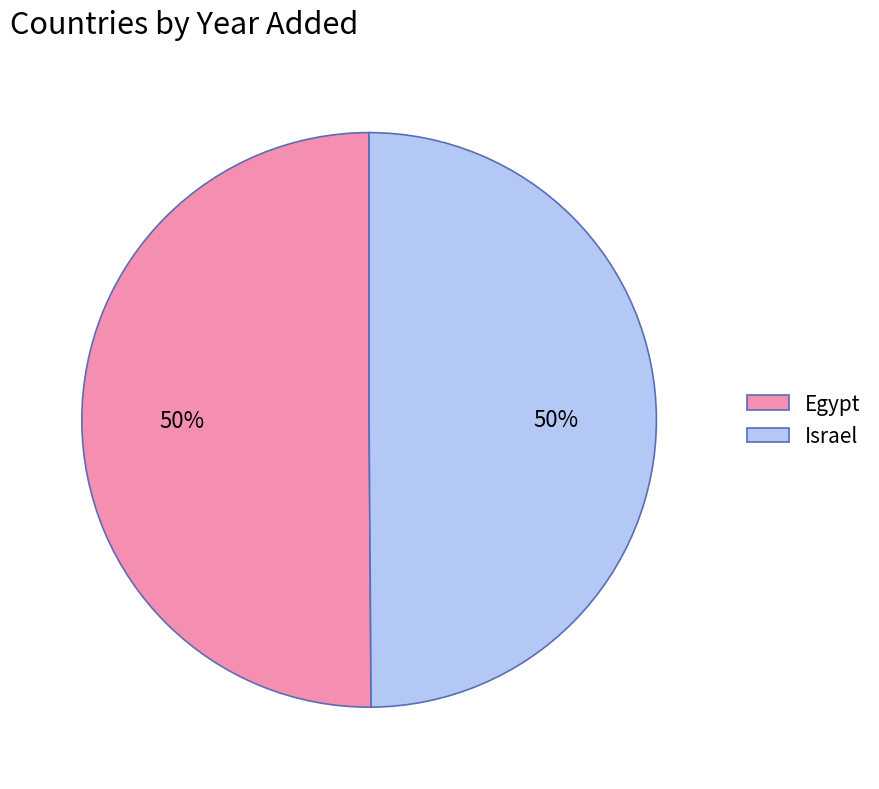

To the nearest percent, what percentage of the pie is Egypt?

50%